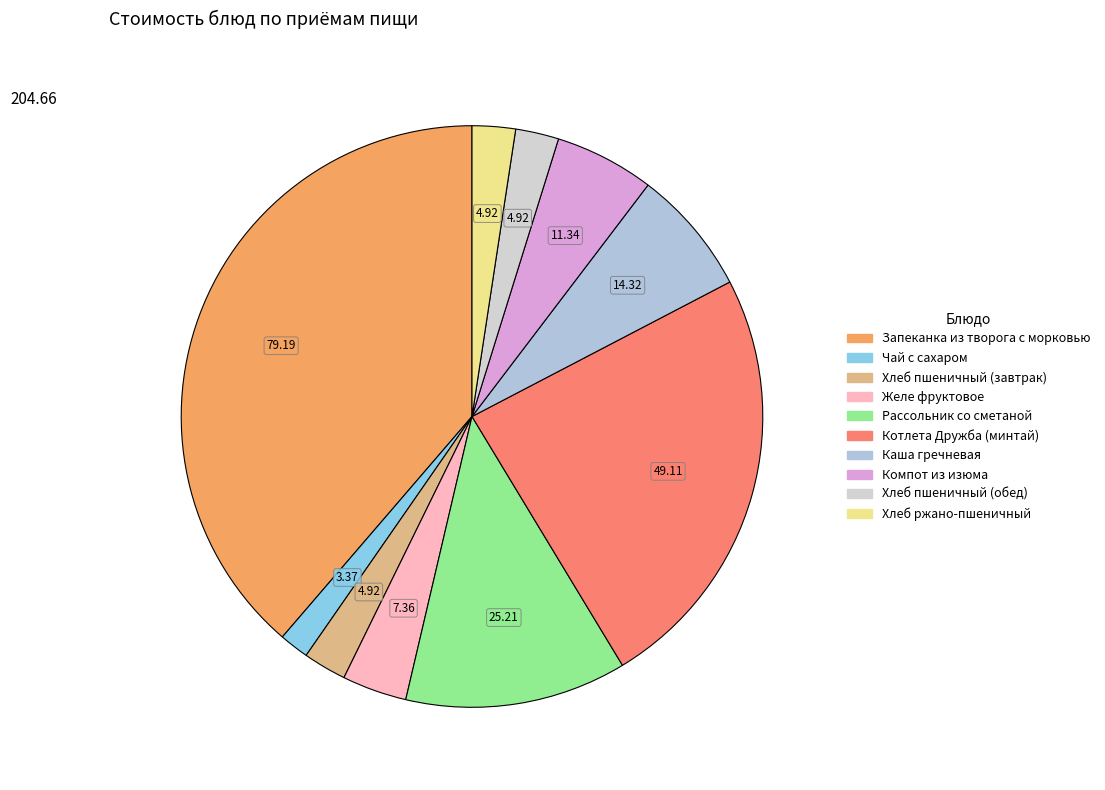

Count the number of slices in the pie.

10